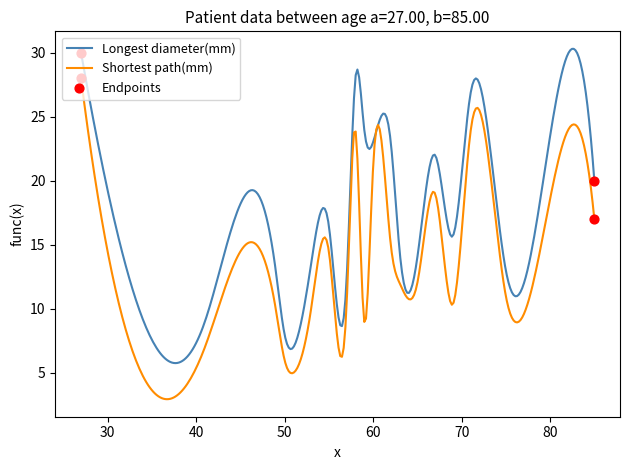

What is the minimum value shown in the chart?

2.9